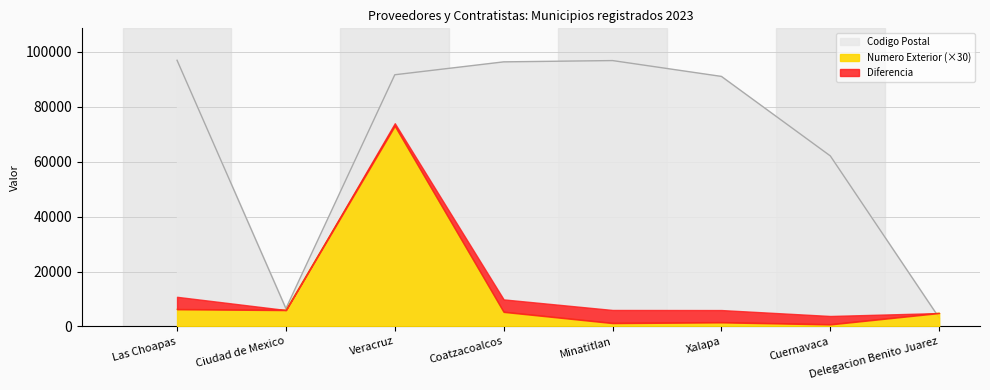

Where do Numero Exterior and Codigo Postal first cross each other?

Cuernavaca and Delegacion Benito Juarez